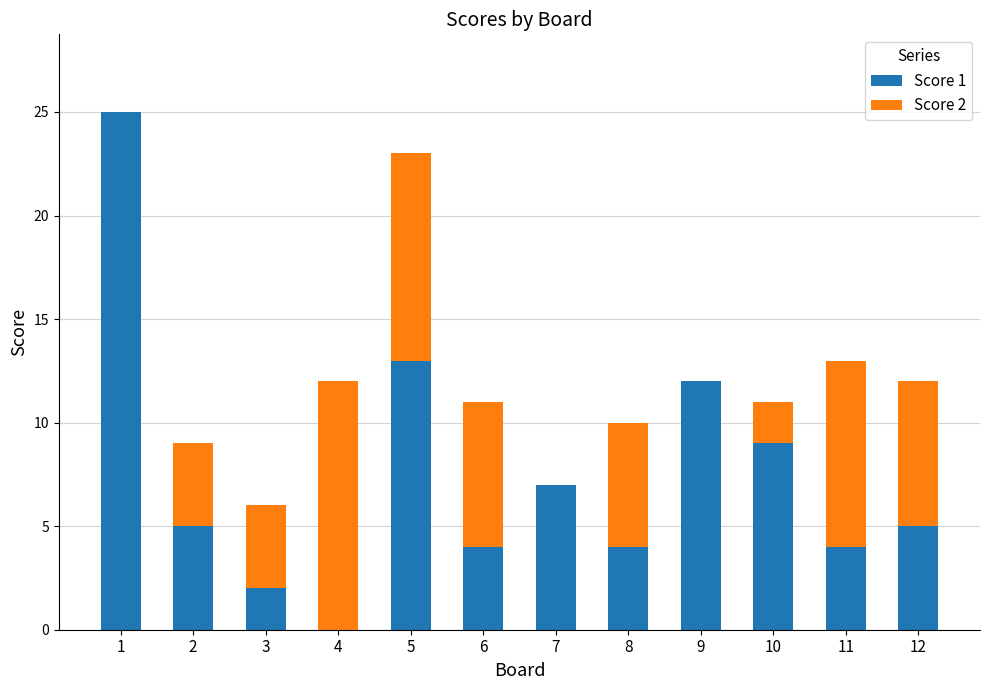

The Score 1 series shows 19 at 5. True or false?

False